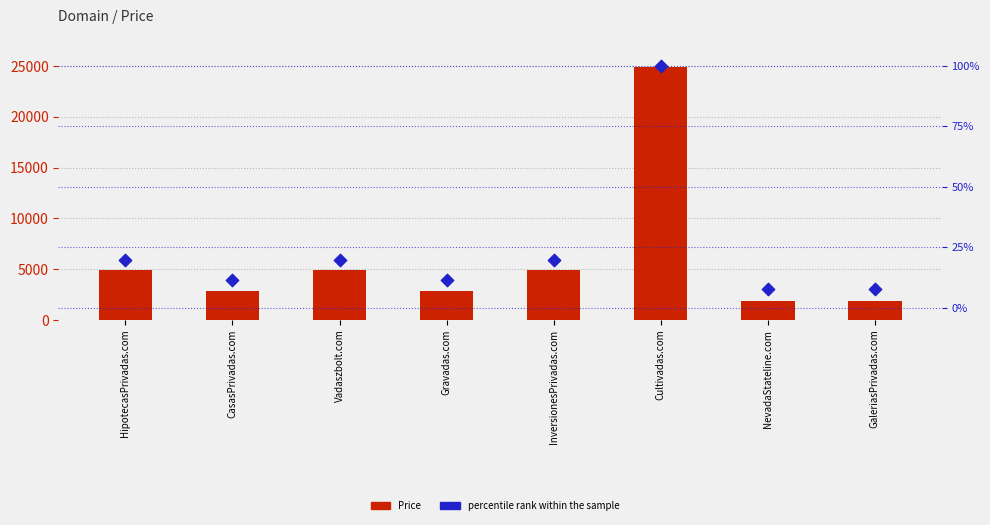

What are all the series names shown in the legend?

Price, percentile rank within the sample